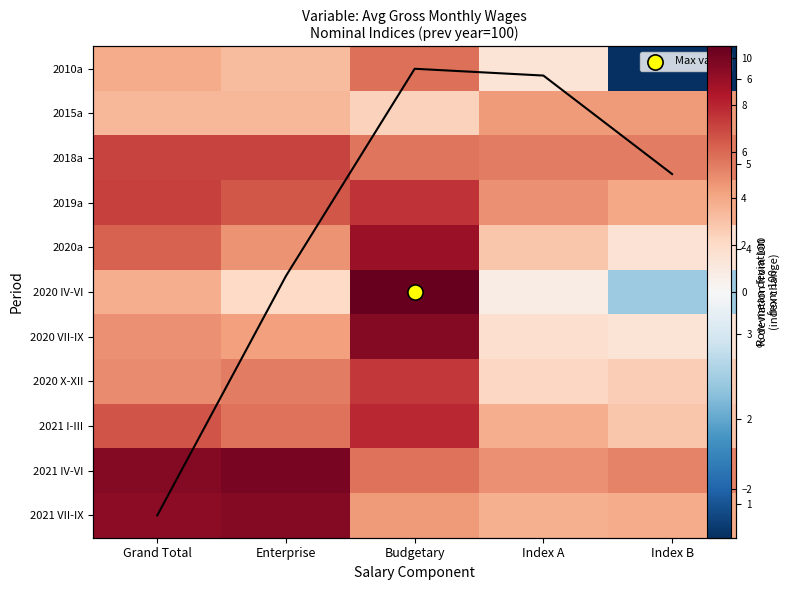

What is the total value across all series at Grand Total?

68.0